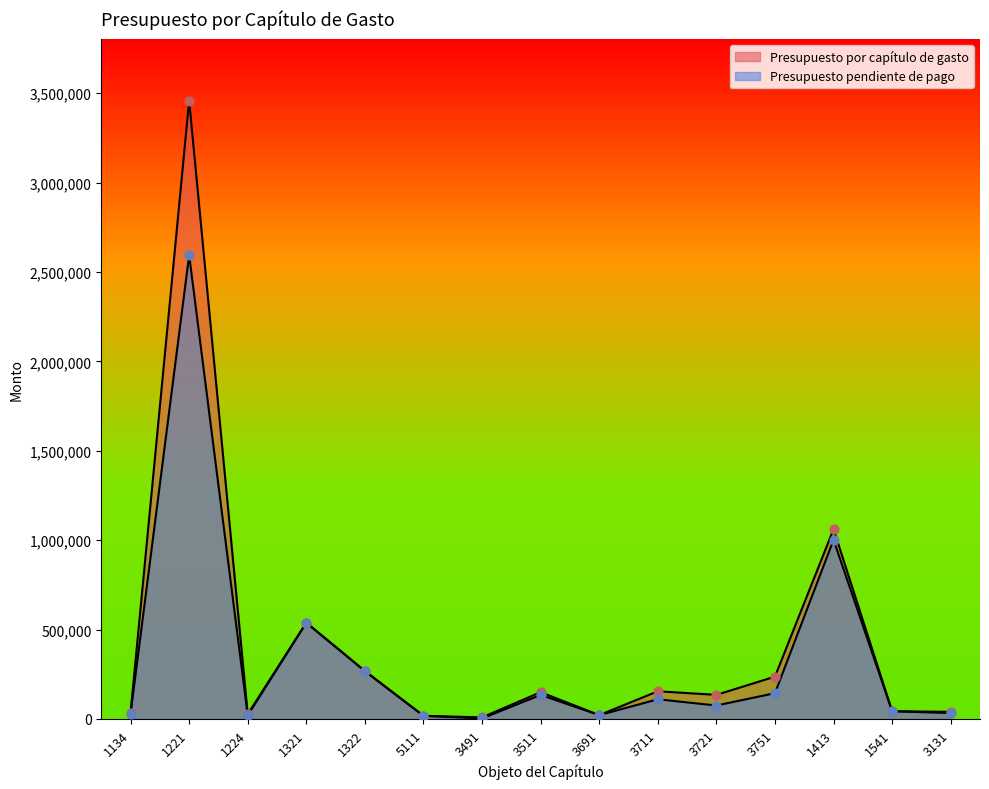

Which series has the largest Y range (max minus min)?

Presupuesto por capítulo de gasto